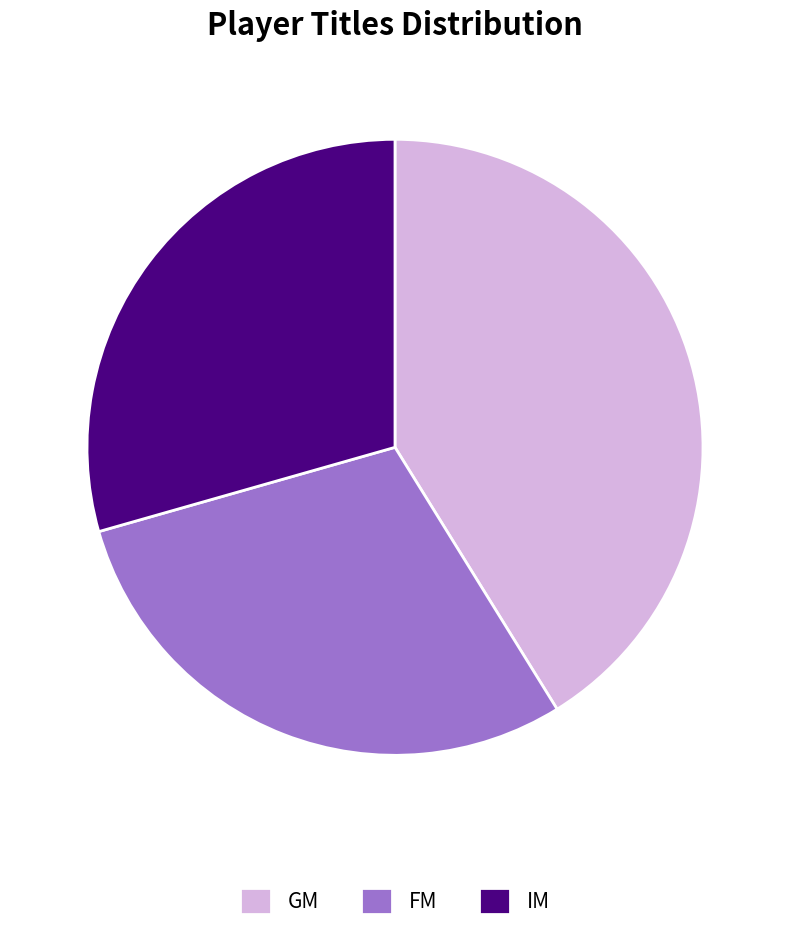

True or false: GM accounts for 30% of the total.

False